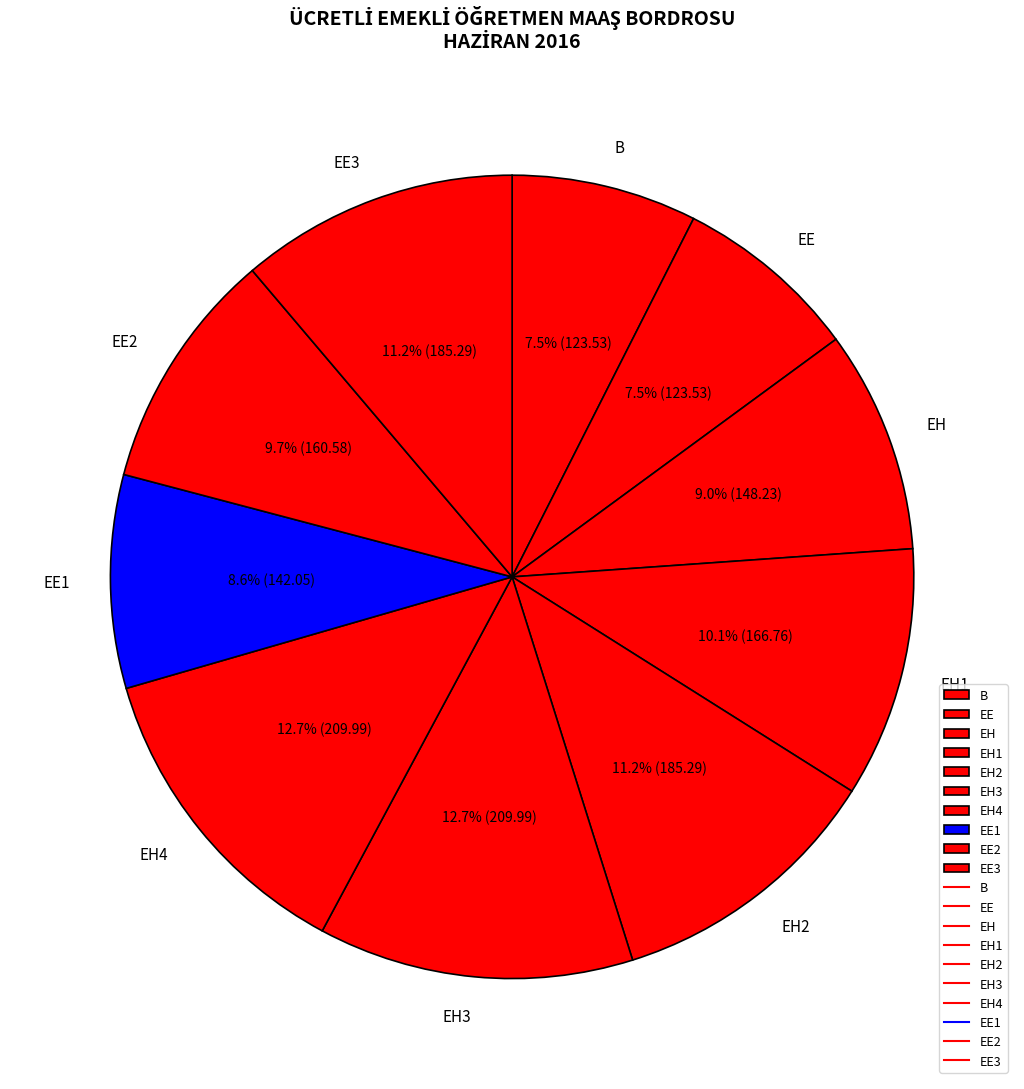

Which has a higher value, EE or EE3?

EE3